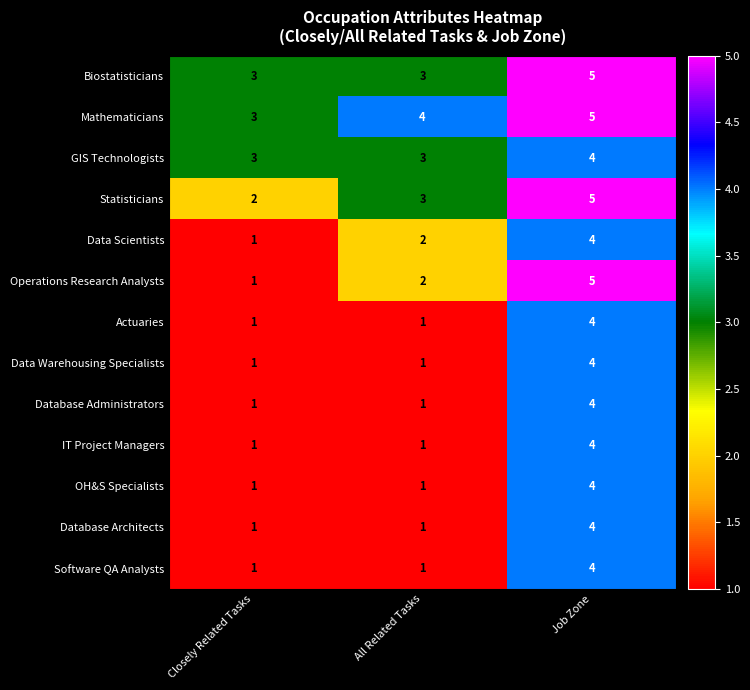

Rank the categories by Data Scientists value from lowest to highest.

Closely Related Tasks, All Related Tasks, Job Zone